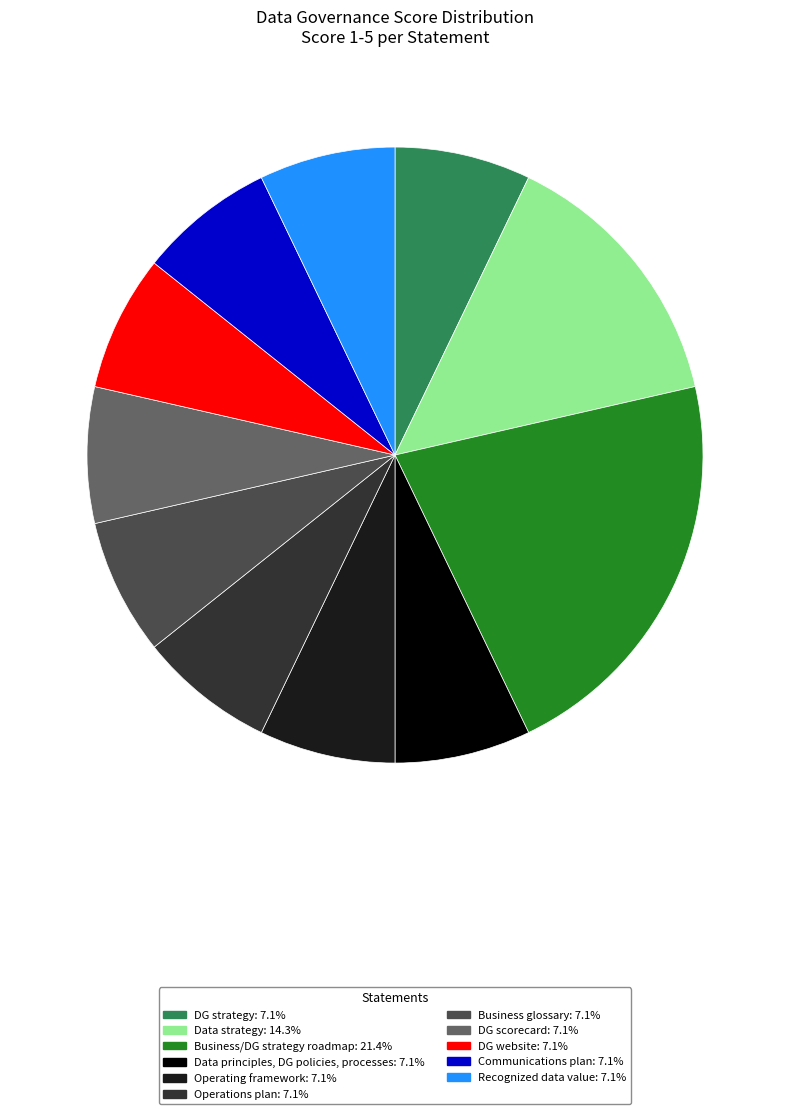

Does any single category account for the majority?

No